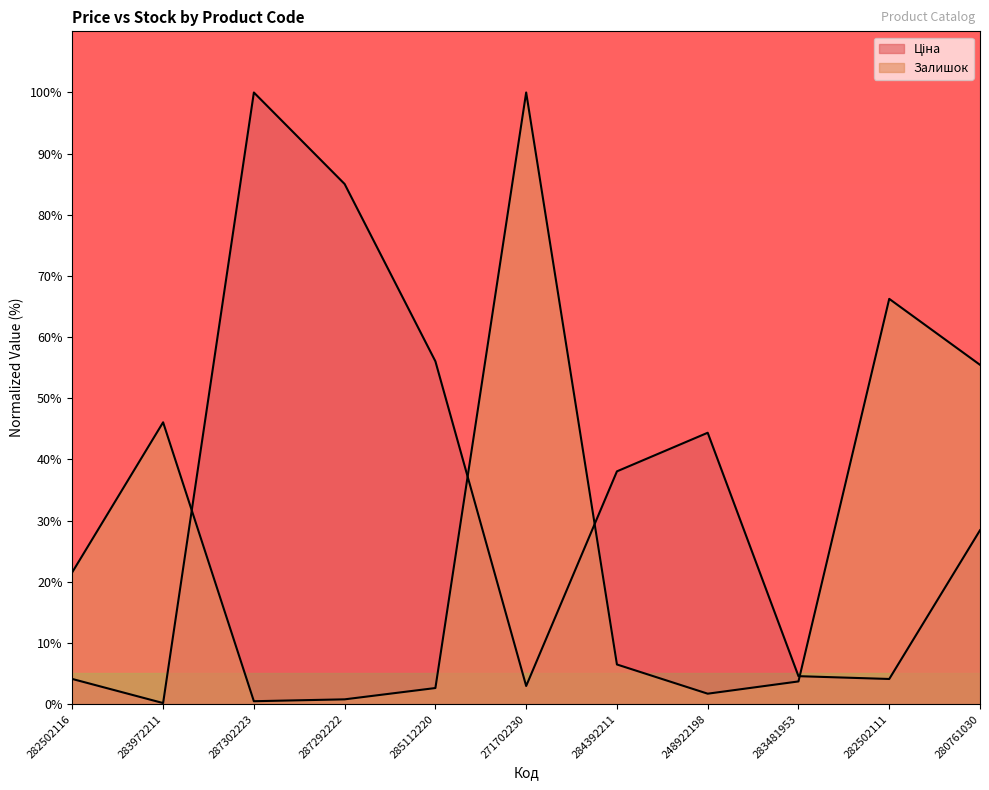

At which category is the sum across all series the highest?

271702230